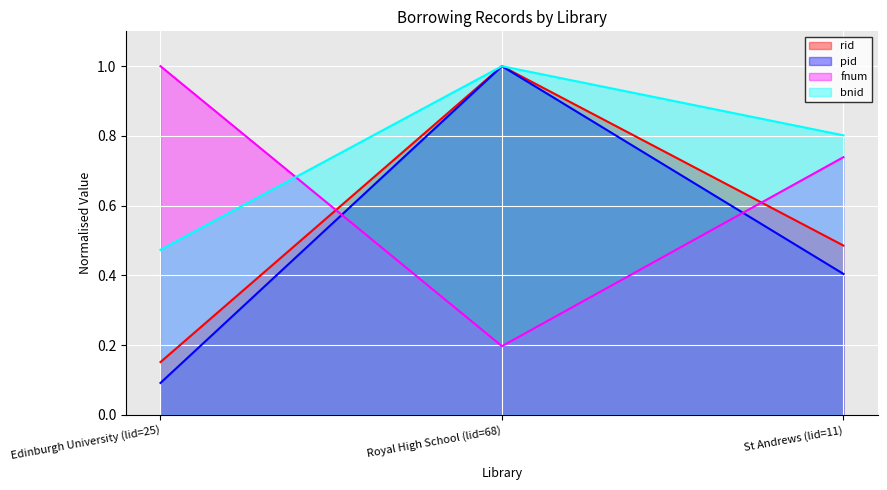

What is the difference between the fnum values at St Andrews (lid=11) and Edinburgh University (lid=25)?

0.3